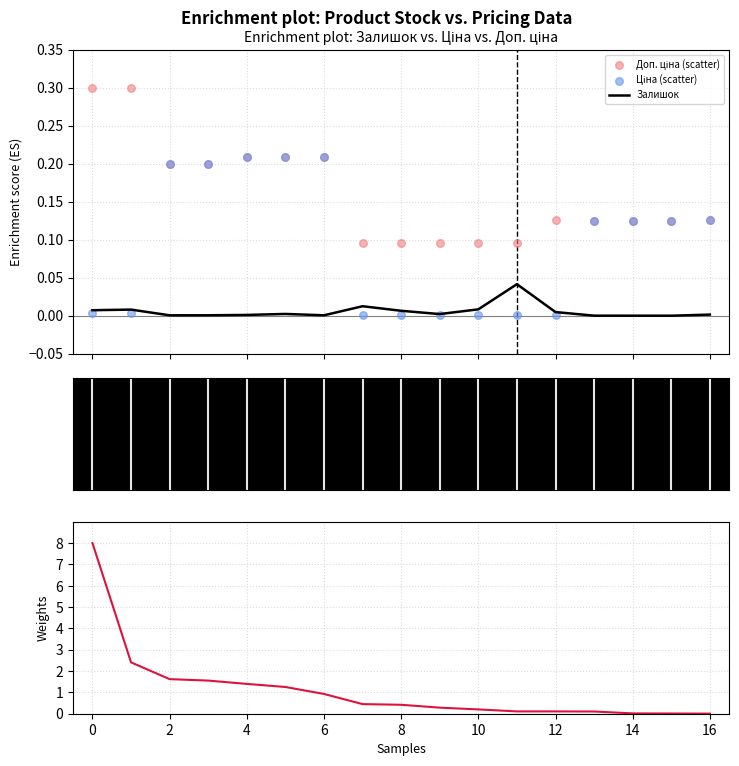

Which series has the largest total across all categories?

Залишок (weights)